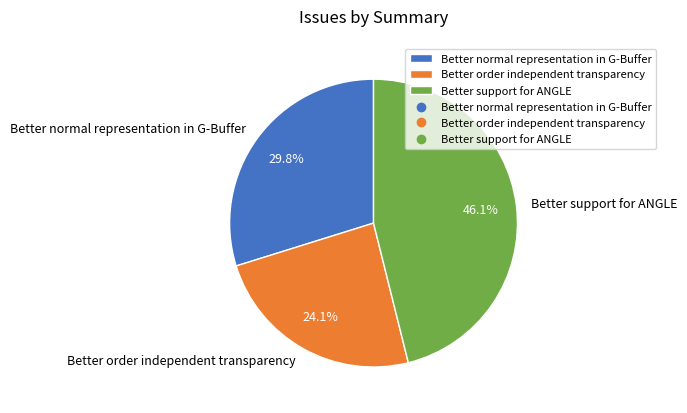

What percentage is the Better support for ANGLE slice, to the nearest percent?

46%